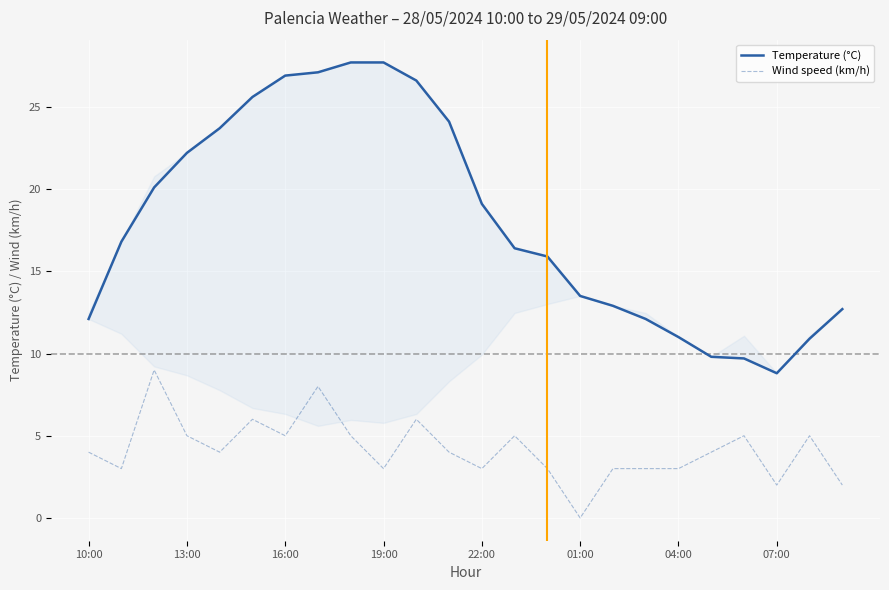

List the series in order of their peak value, highest first.

Temperature (°C), Wind speed (km/h)